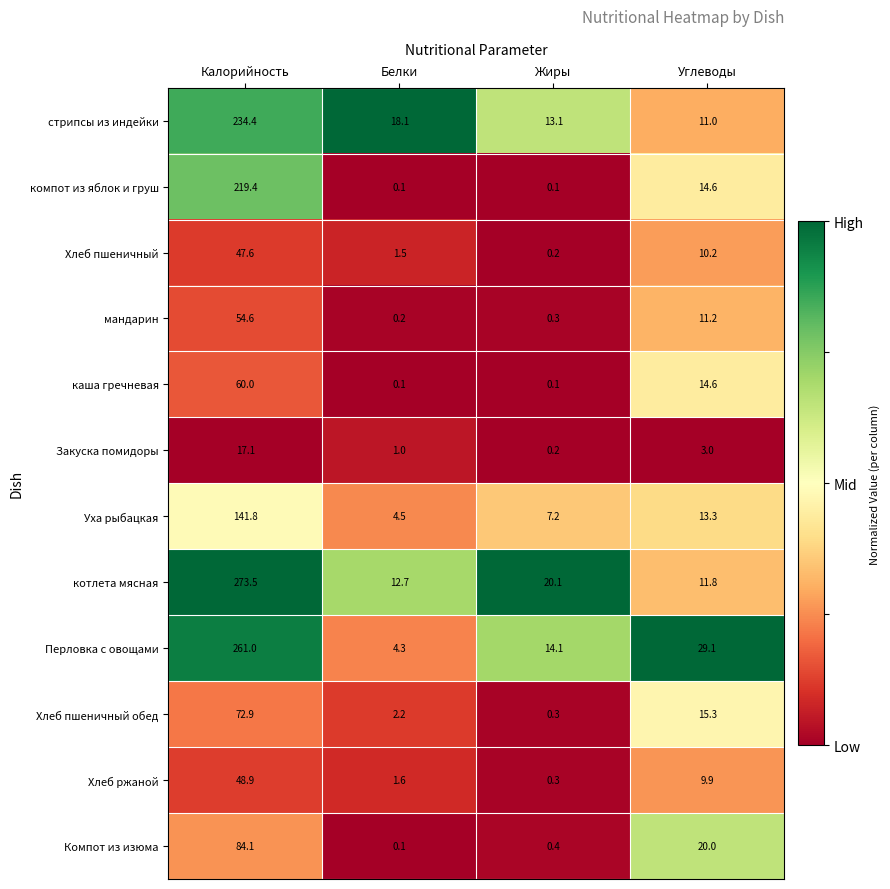

At how many categories does at least one series exceed 0?

4